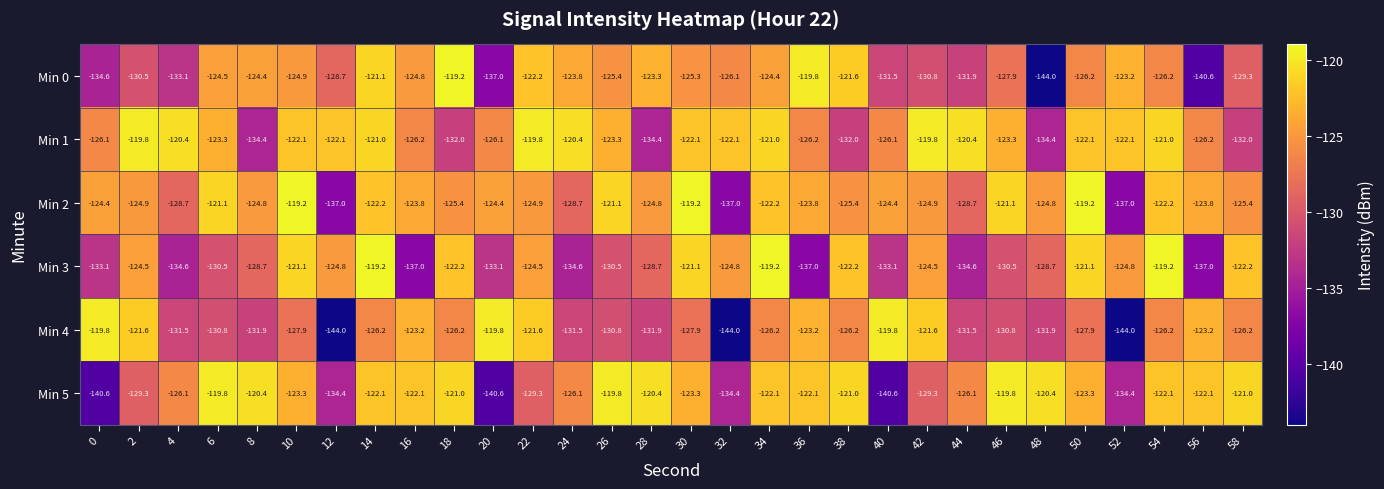

Rank the series at 36 from lowest to highest value.

Min 3, Min 1, Min 2, Min 4, Min 5, Min 0